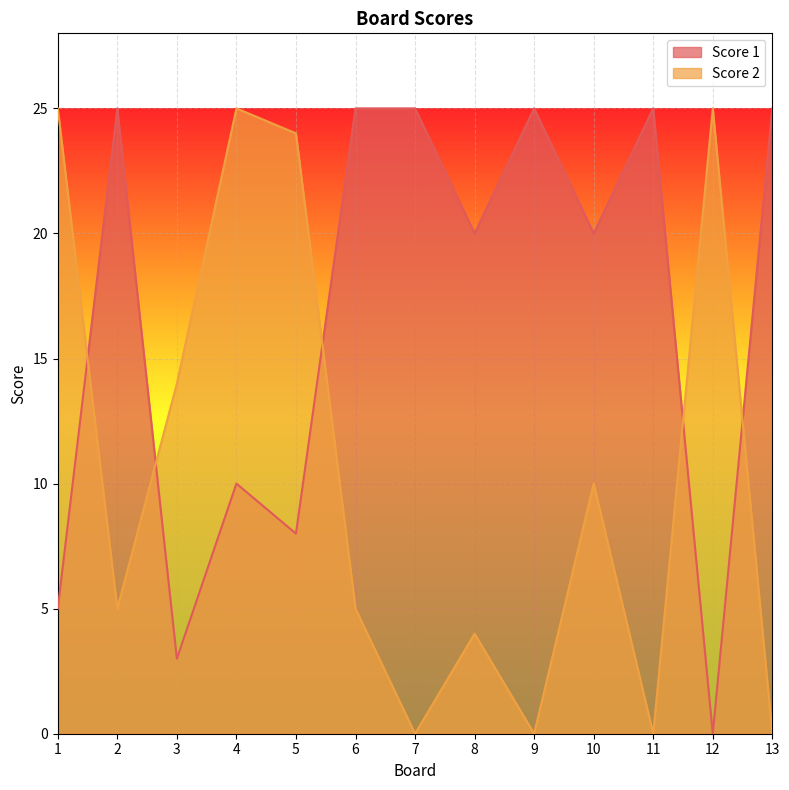

What is the sum of the Score 2 values at 12 and 1?

50